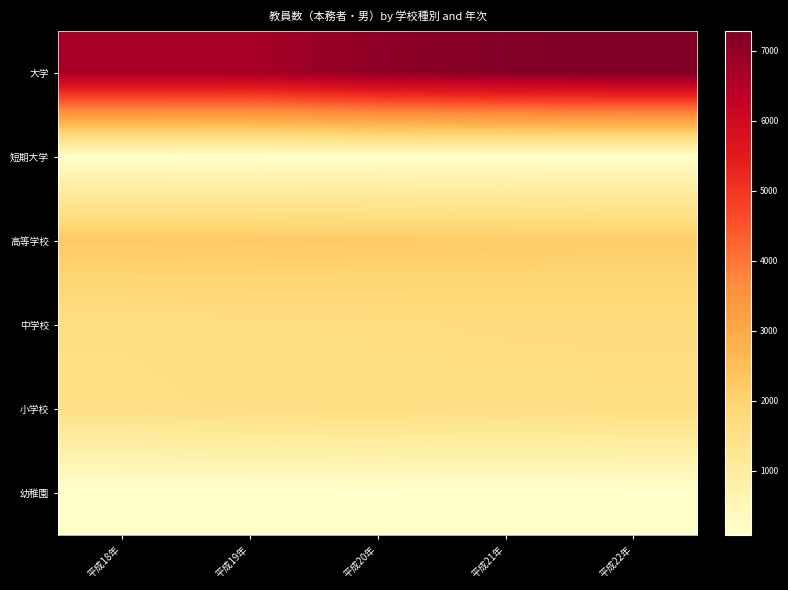

What is the total value across all series at 平成19年?

12355